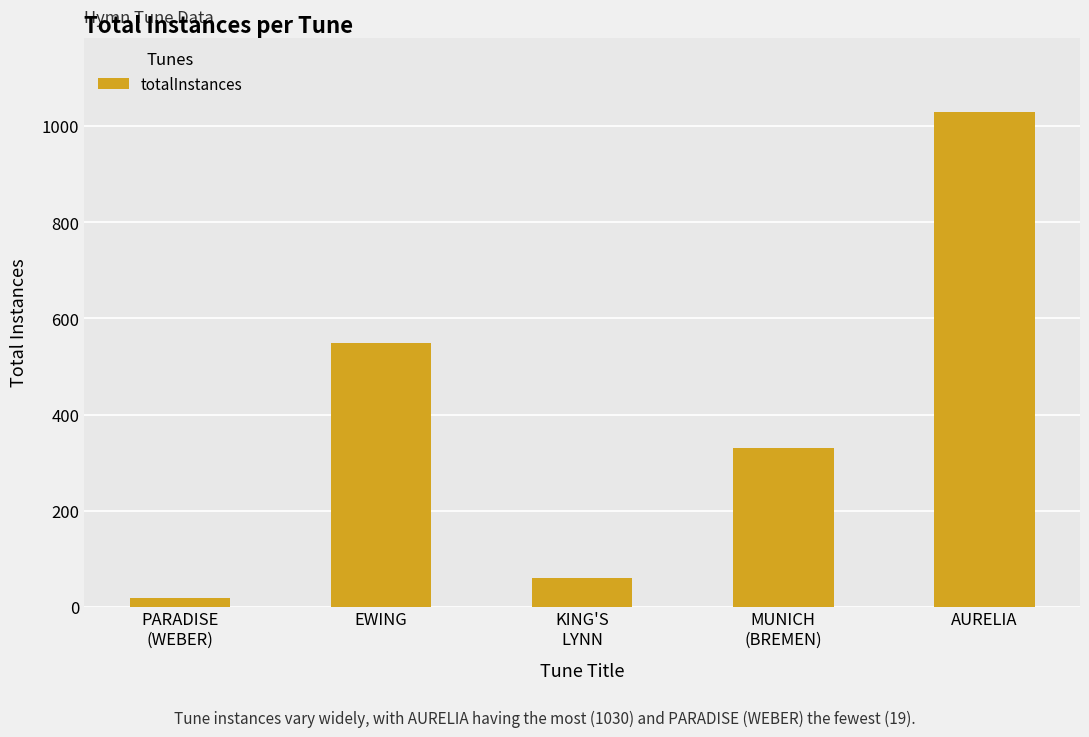

Is it true that the value at EWING is 211?

False